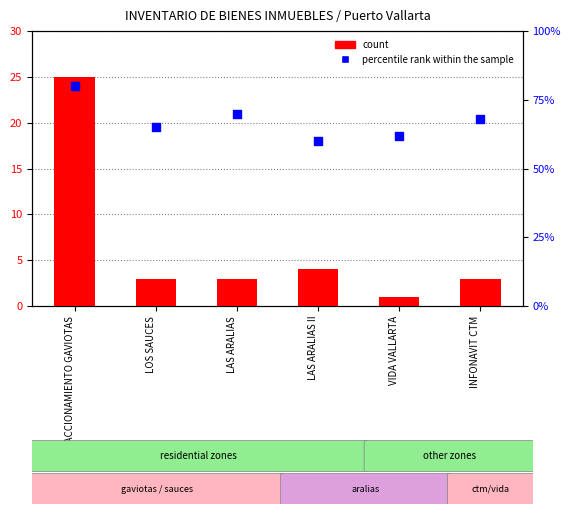

What are all the series names shown in the legend?

count, percentile rank within the sample